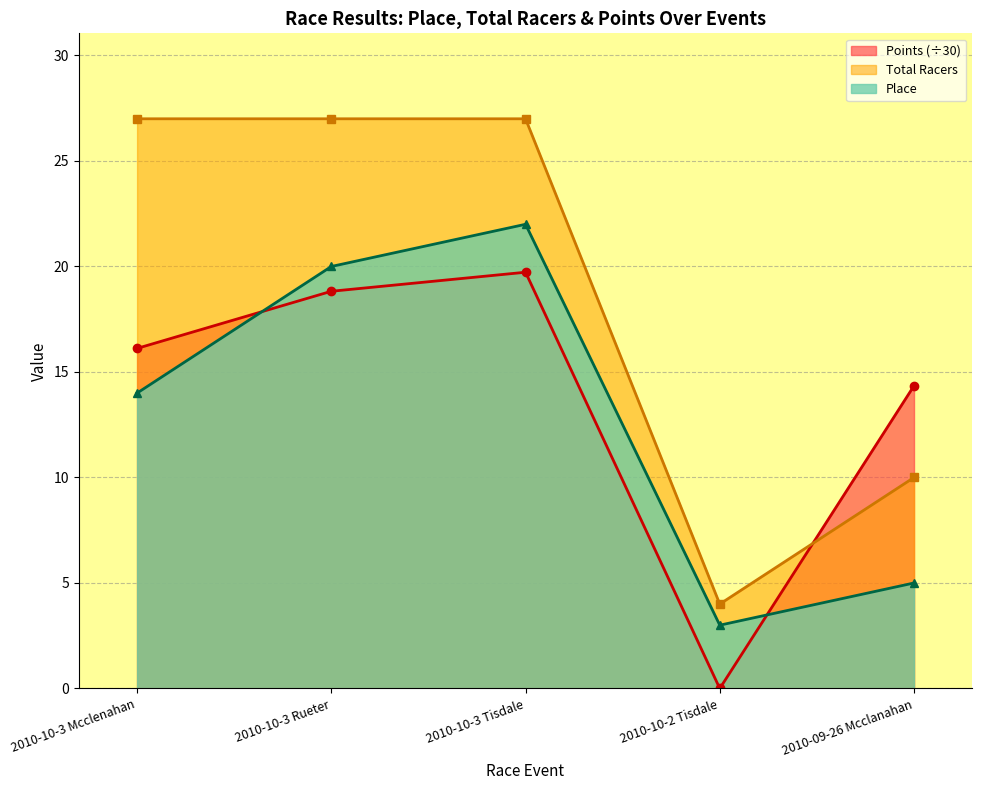

Which series ends up on top after the final intersection of Points and Place?

Points